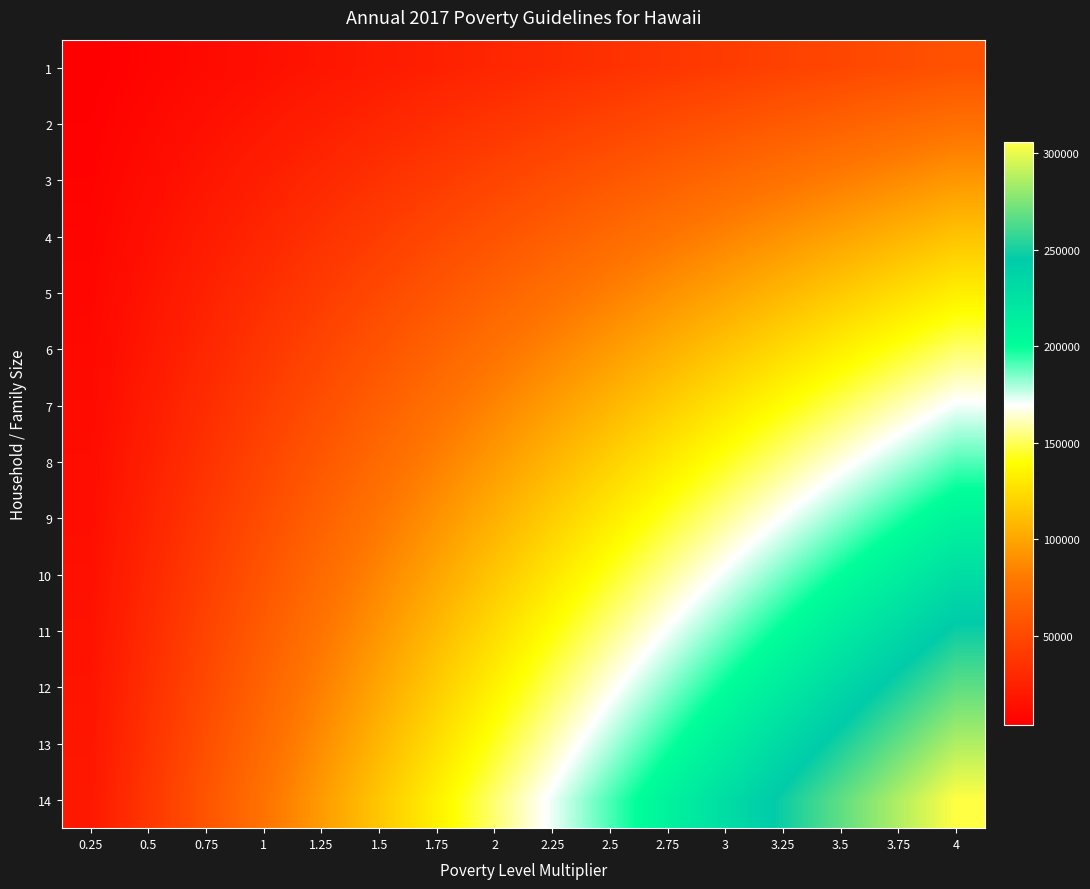

Count the number of data series in this chart.

14